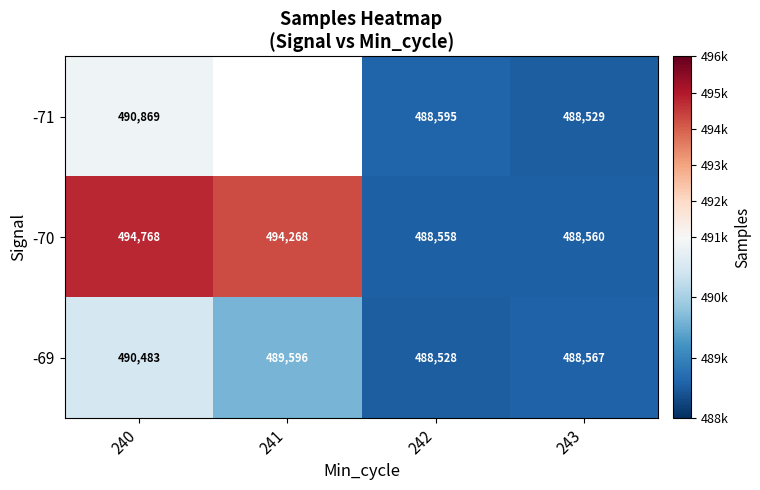

The -69 series shows 318763 at 241. True or false?

False